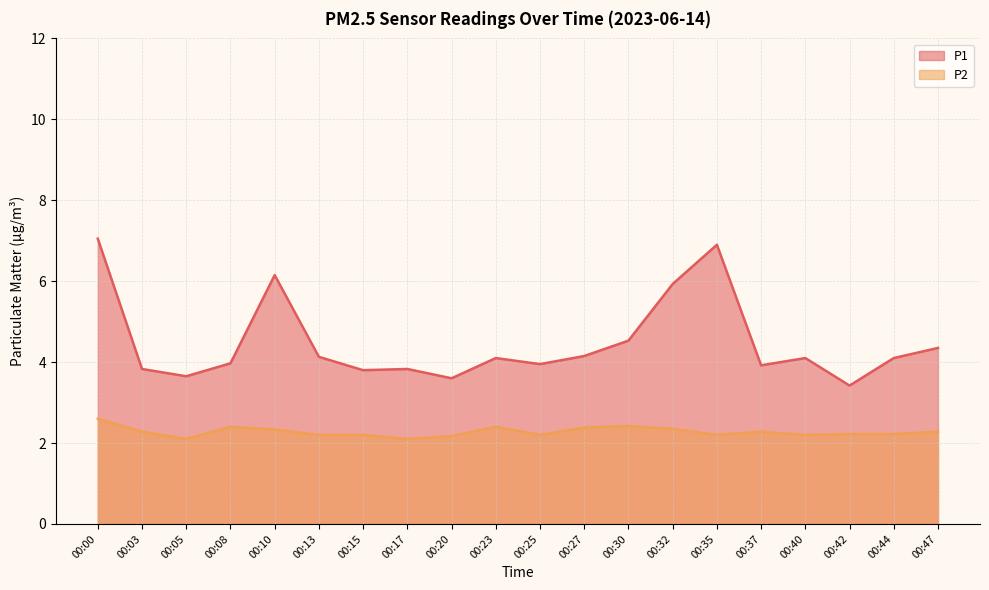

Count the number of data series in this chart.

2